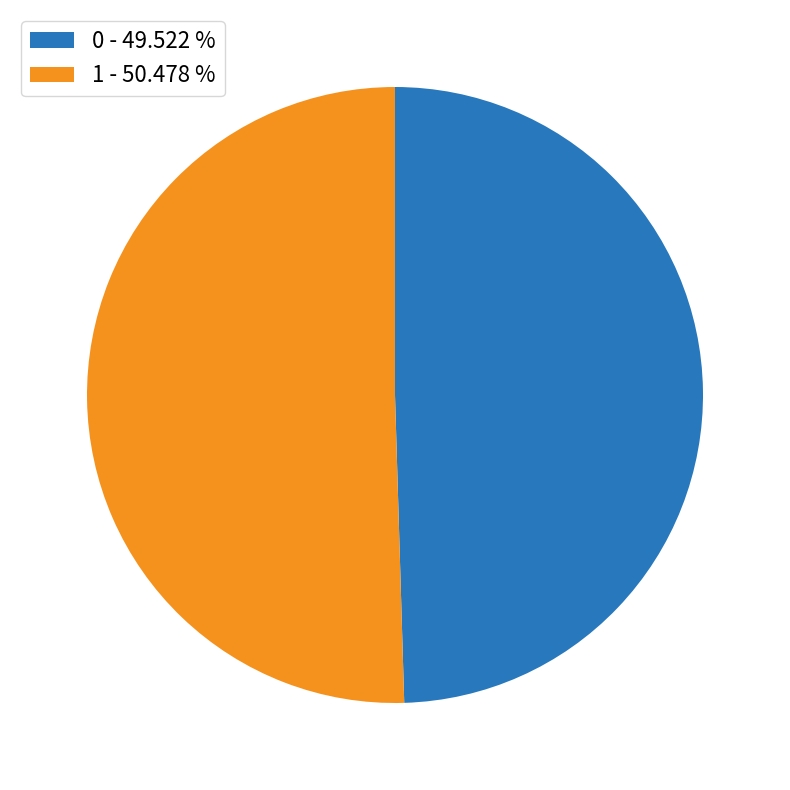

Approximately how many times larger is the value at 1 compared to 0?

1.0